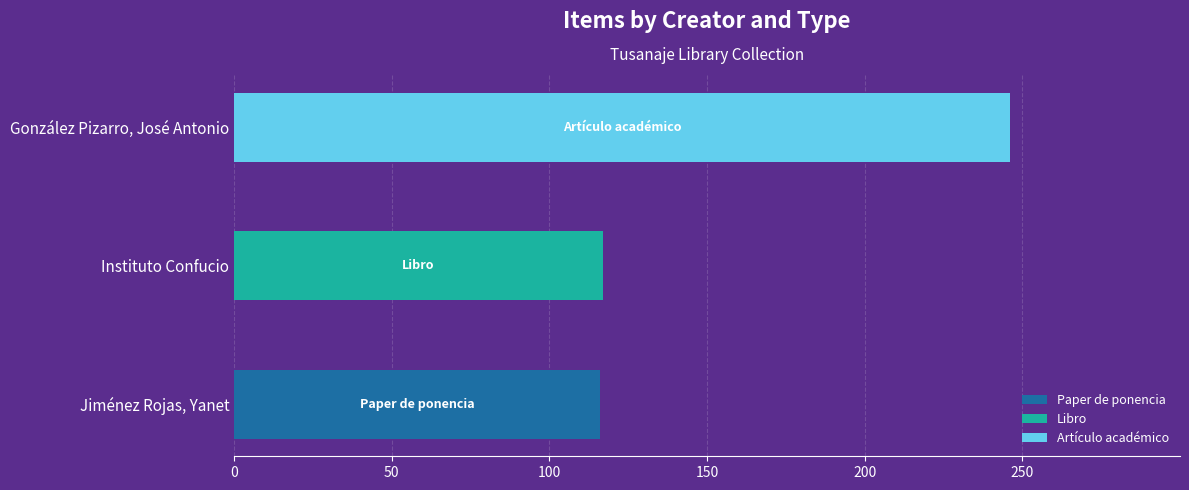

At which category is the sum across all series the highest?

González Pizarro, José Antonio